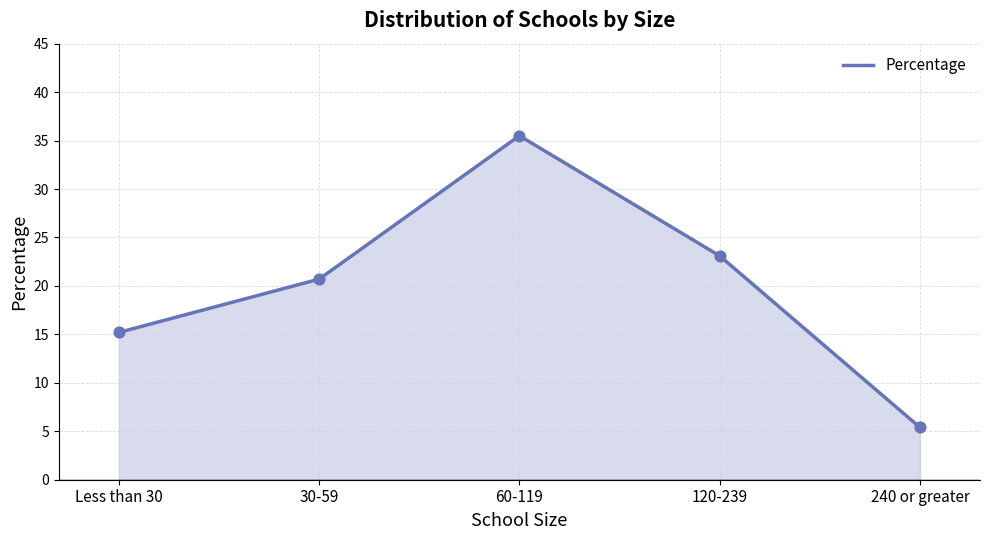

What is the change in value from 60-119 to 240 or greater?

-30.1